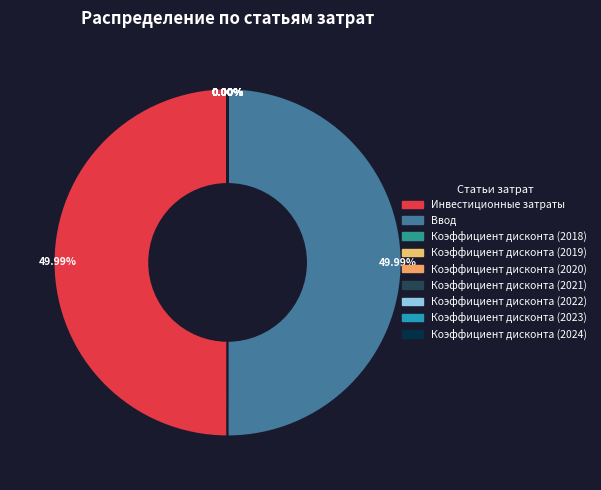

To the nearest percent, what is the average slice percentage?

11%